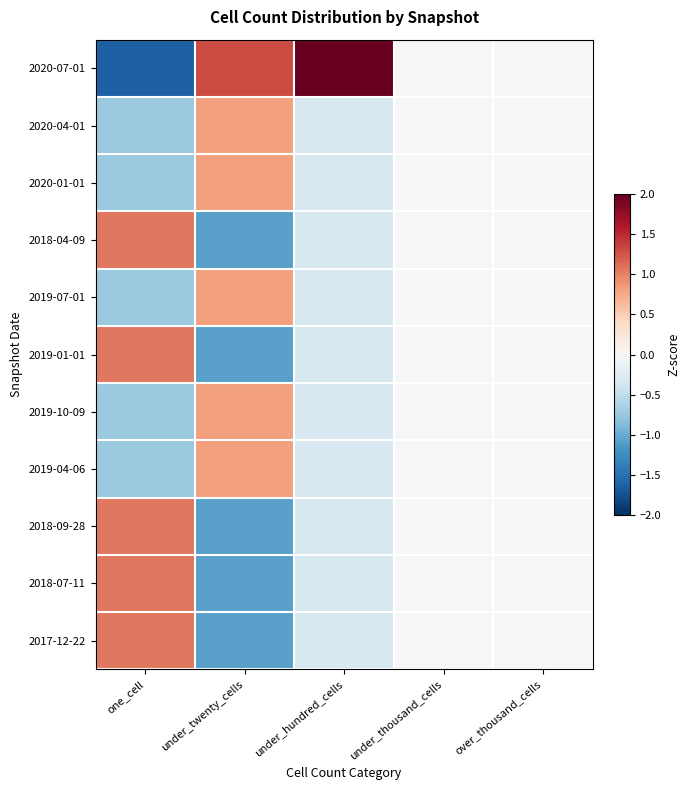

Reading left to right, extract all data points from this chart.

2020-07-01: one_cell=-1.6	under_twenty_cells=1.3	under_hundred_cells=3.2	under_thousand_cells=0.0	over_thousand_cells=0.0
2020-04-01: one_cell=-0.7	under_twenty_cells=0.8	under_hundred_cells=-0.3	under_thousand_cells=0.0	over_thousand_cells=0.0
2020-01-01: one_cell=-0.7	under_twenty_cells=0.8	under_hundred_cells=-0.3	under_thousand_cells=0.0	over_thousand_cells=0.0
2018-04-09: one_cell=1.1	under_twenty_cells=-1.1	under_hundred_cells=-0.3	under_thousand_cells=0.0	over_thousand_cells=0.0
2019-07-01: one_cell=-0.7	under_twenty_cells=0.8	under_hundred_cells=-0.3	under_thousand_cells=0.0	over_thousand_cells=0.0
2019-01-01: one_cell=1.1	under_twenty_cells=-1.1	under_hundred_cells=-0.3	under_thousand_cells=0.0	over_thousand_cells=0.0
2019-10-09: one_cell=-0.7	under_twenty_cells=0.8	under_hundred_cells=-0.3	under_thousand_cells=0.0	over_thousand_cells=0.0
2019-04-06: one_cell=-0.7	under_twenty_cells=0.8	under_hundred_cells=-0.3	under_thousand_cells=0.0	over_thousand_cells=0.0
2018-09-28: one_cell=1.1	under_twenty_cells=-1.1	under_hundred_cells=-0.3	under_thousand_cells=0.0	over_thousand_cells=0.0
2018-07-11: one_cell=1.1	under_twenty_cells=-1.1	under_hundred_cells=-0.3	under_thousand_cells=0.0	over_thousand_cells=0.0
2017-12-22: one_cell=1.1	under_twenty_cells=-1.1	under_hundred_cells=-0.3	under_thousand_cells=0.0	over_thousand_cells=0.0